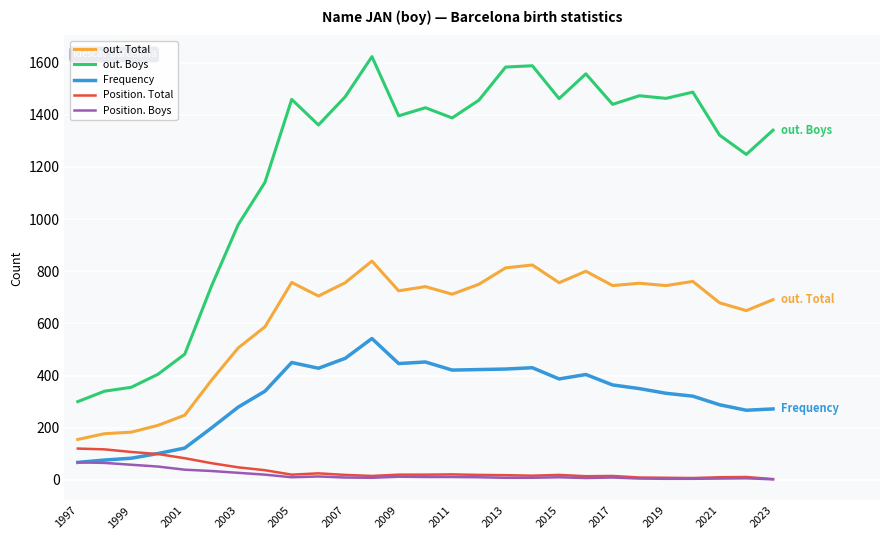

Which series has the largest total across all categories?

out. Boys